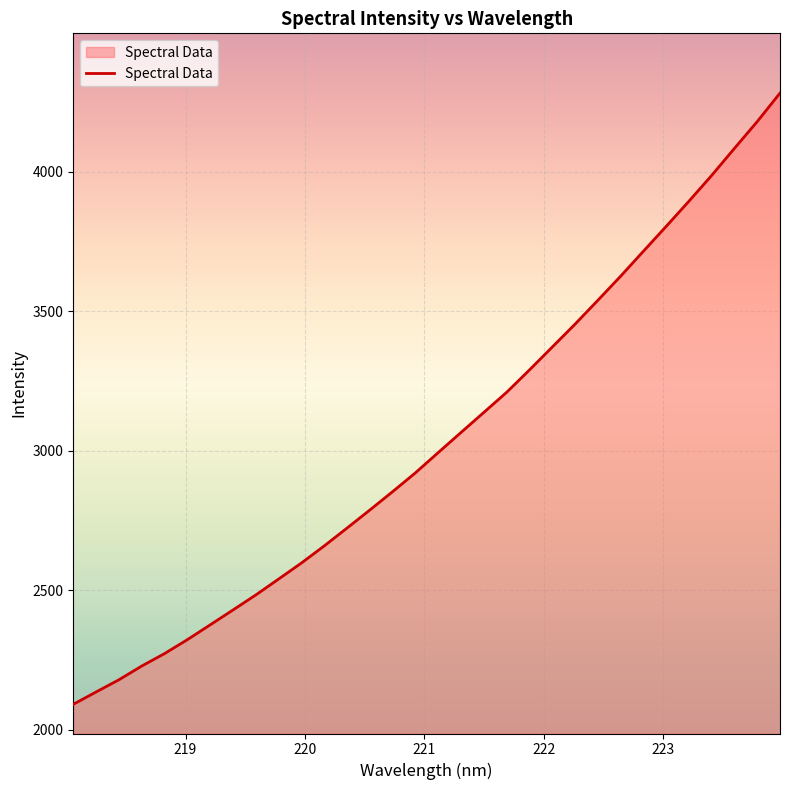

What is the difference between the maximum and minimum values?

2189.2